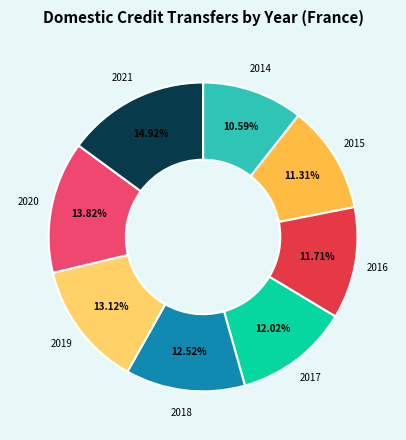

What percentage is the 2018 slice, to the nearest percent?

13%